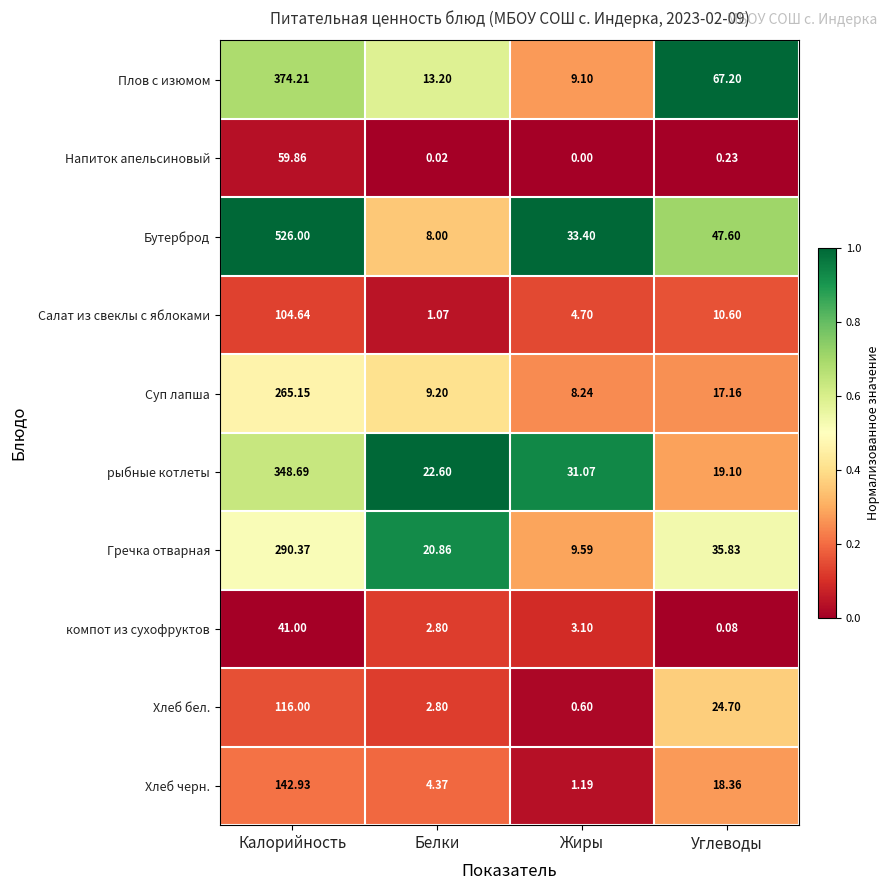

Between Калорийность and Углеводы, which series saw the biggest shift?

Бутерброд